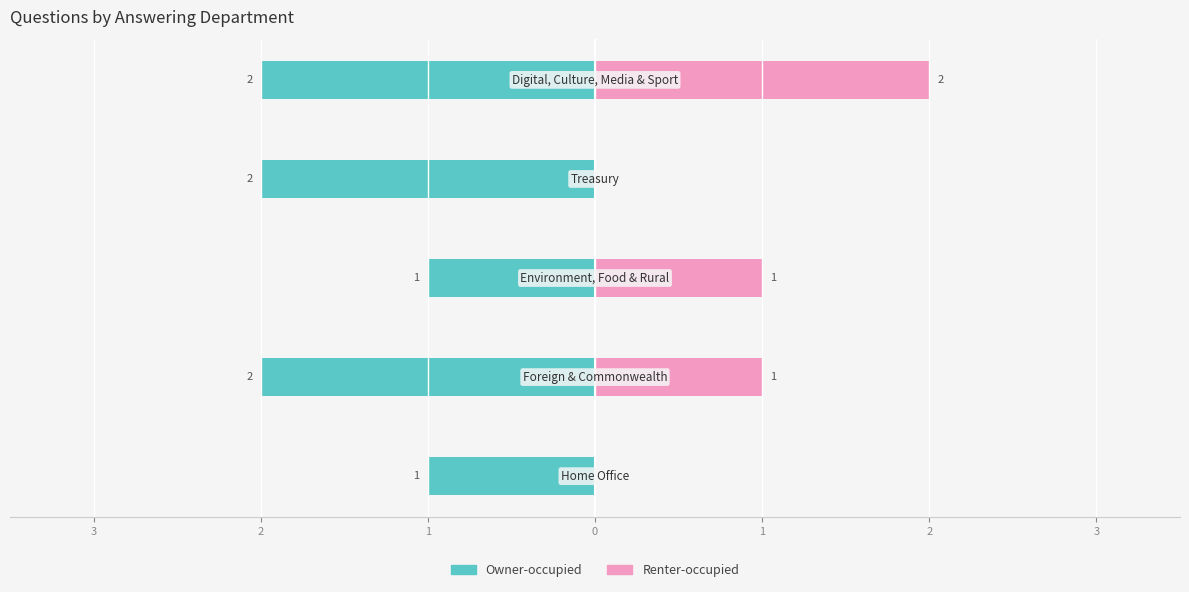

Reading left to right, extract all data points from this chart.

Owner-occupied: -1	-2	-1	-2	-2
Renter-occupied: 0	1	1	0	2